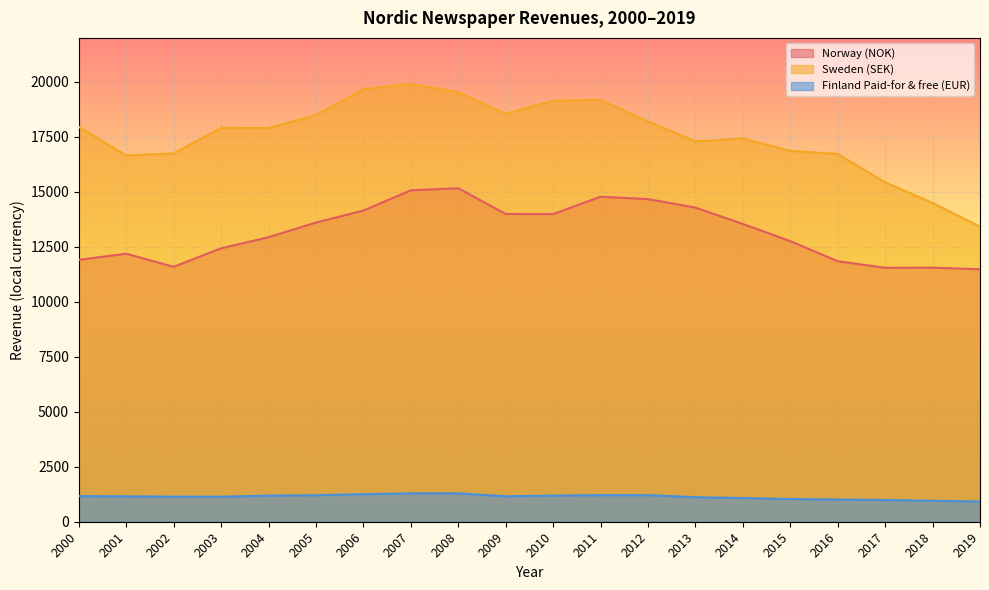

True or false: Sweden (SEK) and Norway (NOK) cross at least once.

False